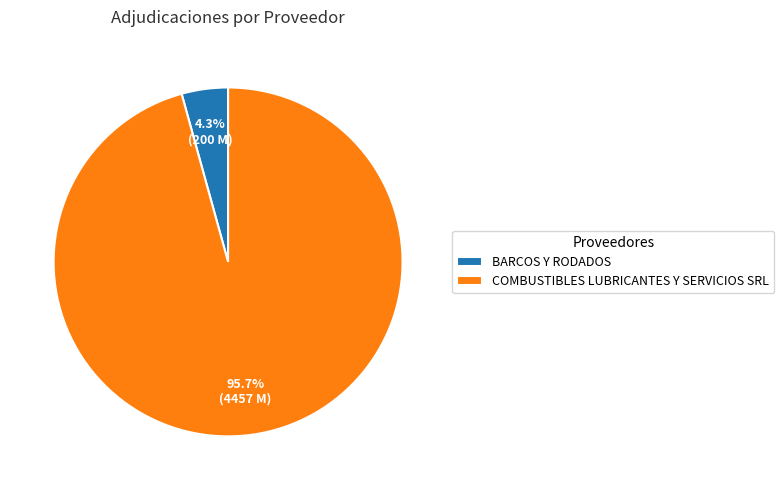

To the nearest percent, what is the difference between the COMBUSTIBLES LUBRICANTES Y SERVICIOS SRL and BARCOS Y RODADOS slice percentages?

91%